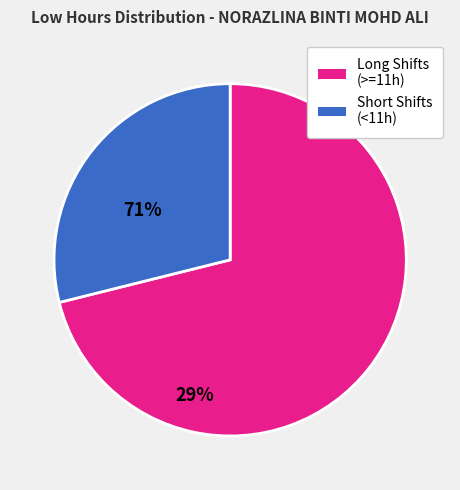

Is there a majority slice in this chart?

Yes